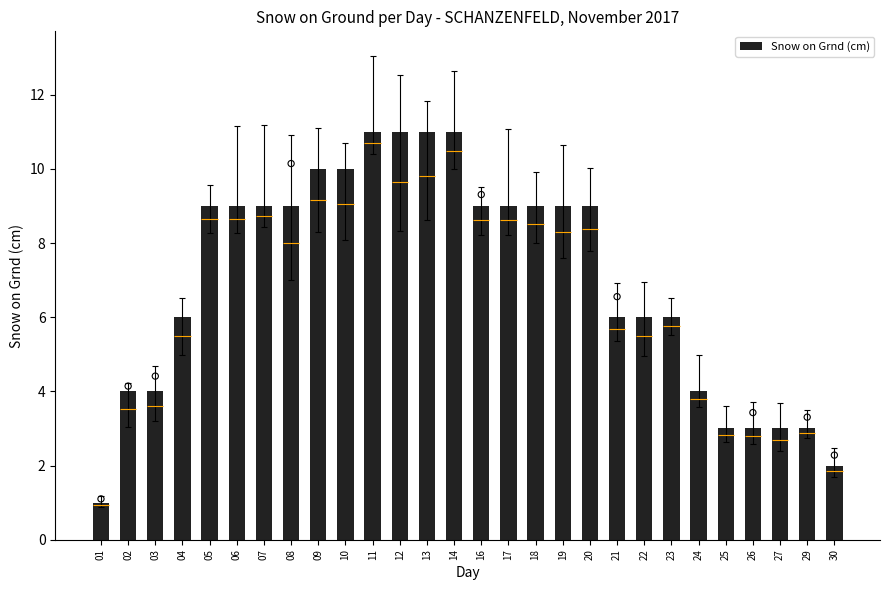

What is the ratio of the value at 29 to the value at 23?

0.5